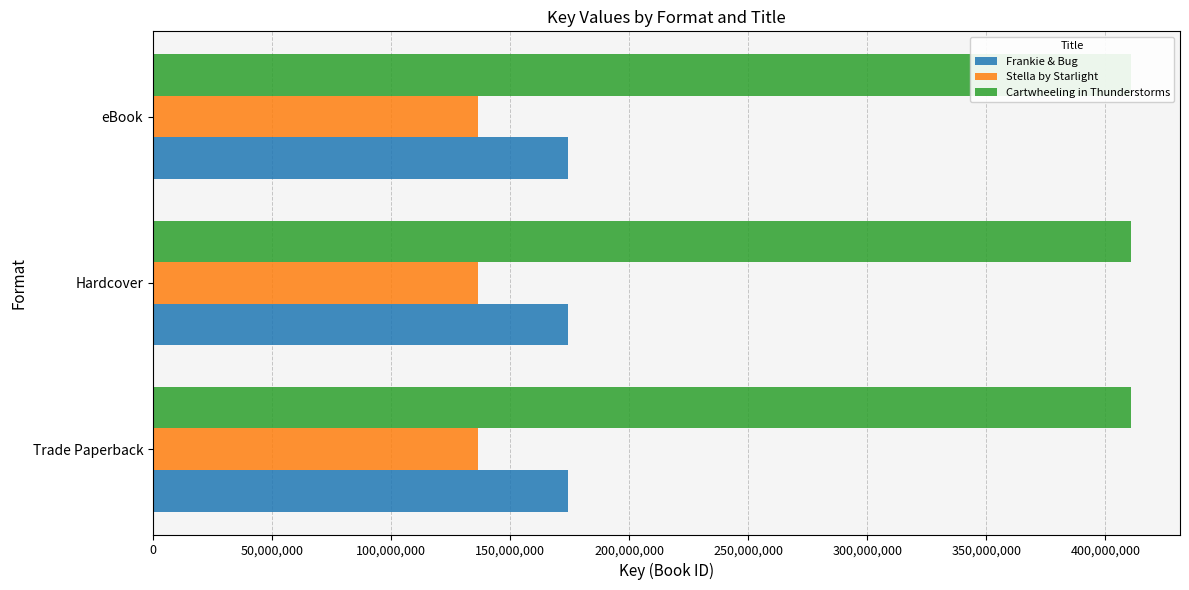

Reading left to right, extract all data points from this chart.

Frankie & Bug: Trade Paperback=174125130	Hardcover=174125130	eBook=174125130
Stella by Starlight: Trade Paperback=136319476	Hardcover=136319476	eBook=136319476
Cartwheeling in Thunderstorms: Trade Paperback=410792173	Hardcover=410792173	eBook=410792173